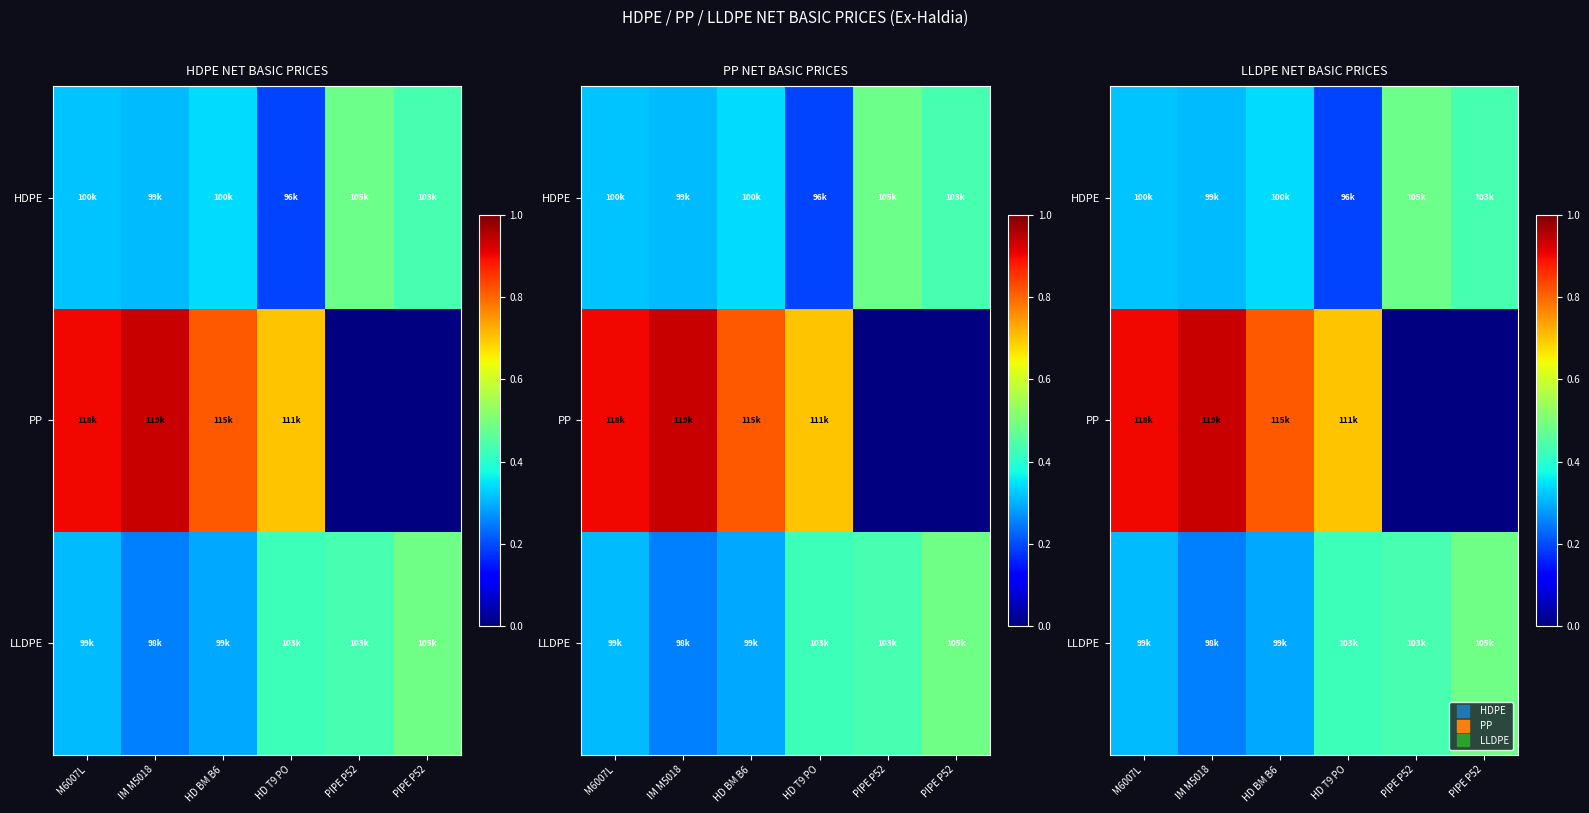

Which series has the largest total across all categories?

LLDPE